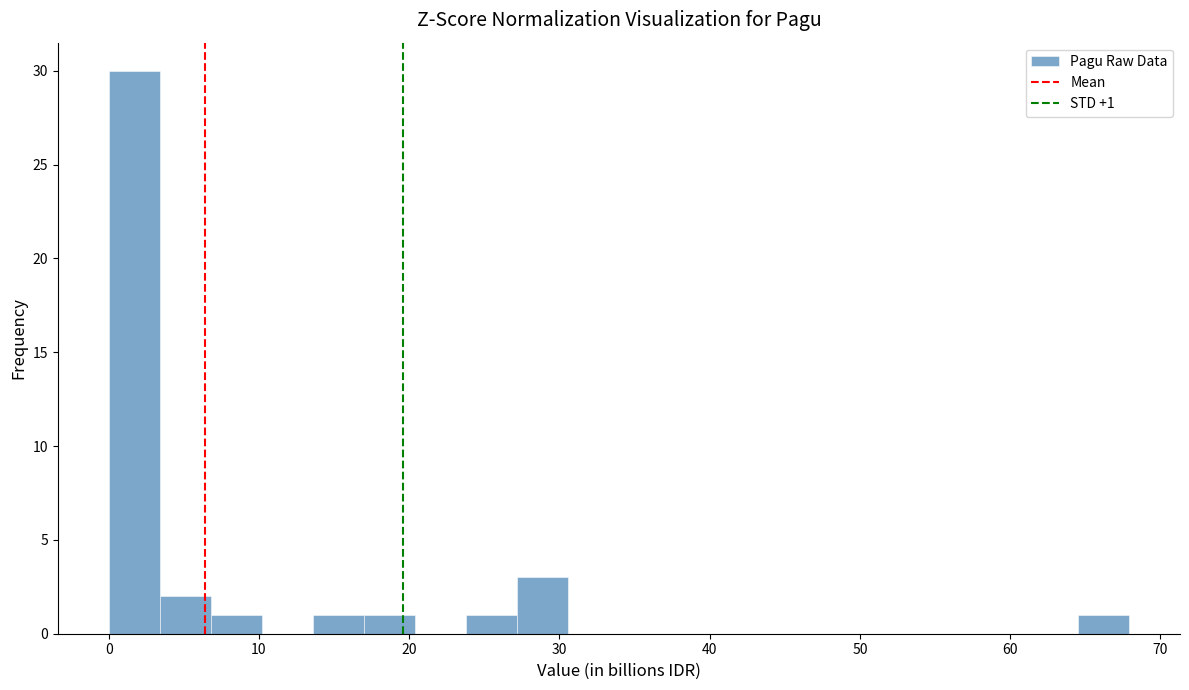

Read against the x-axis, roughly where is the centre of the tallest bar?

2